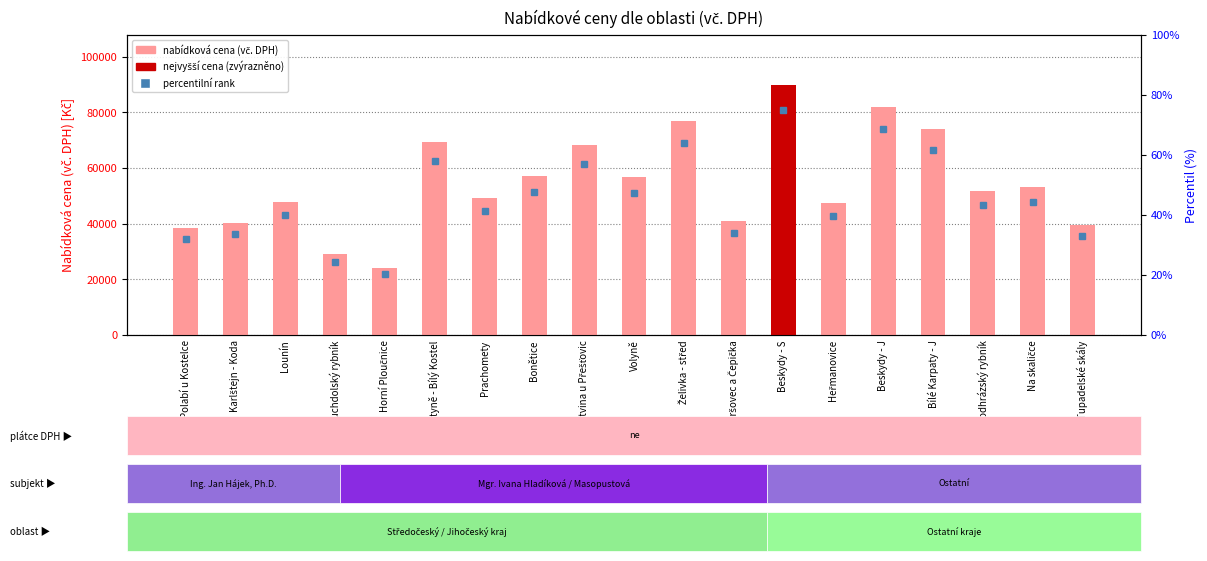

What position from the left is Karlštejn - Koda?

2